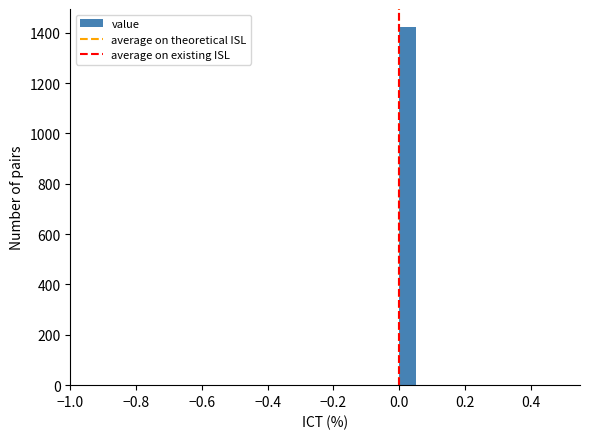

Read against the x-axis, roughly where is the centre of the tallest bar?

0.02